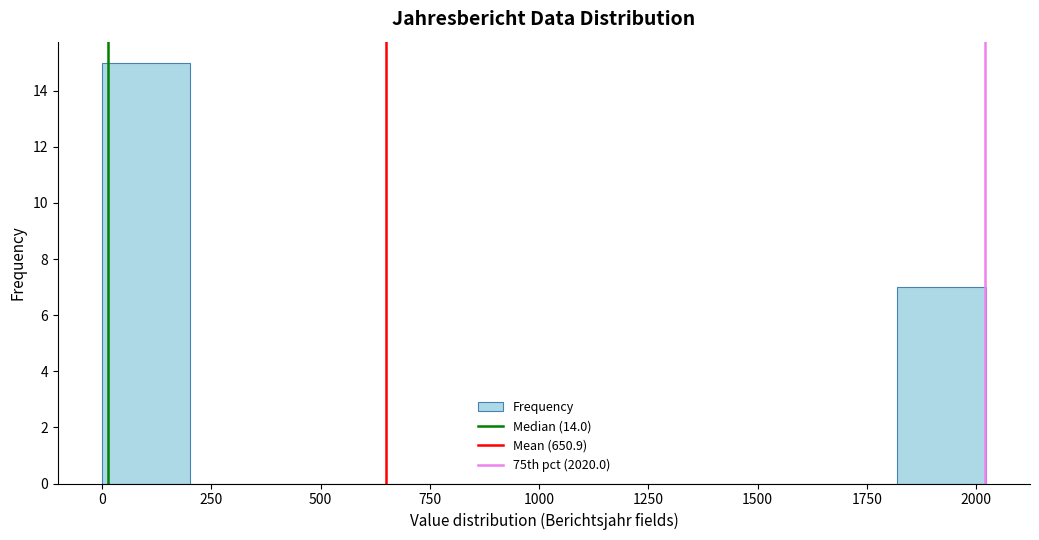

How tall is the bar that spans 0 to 200 on the x-axis? Neither the bar edges nor the heights are printed on the chart, so give them approximately, as read against the axes.

15